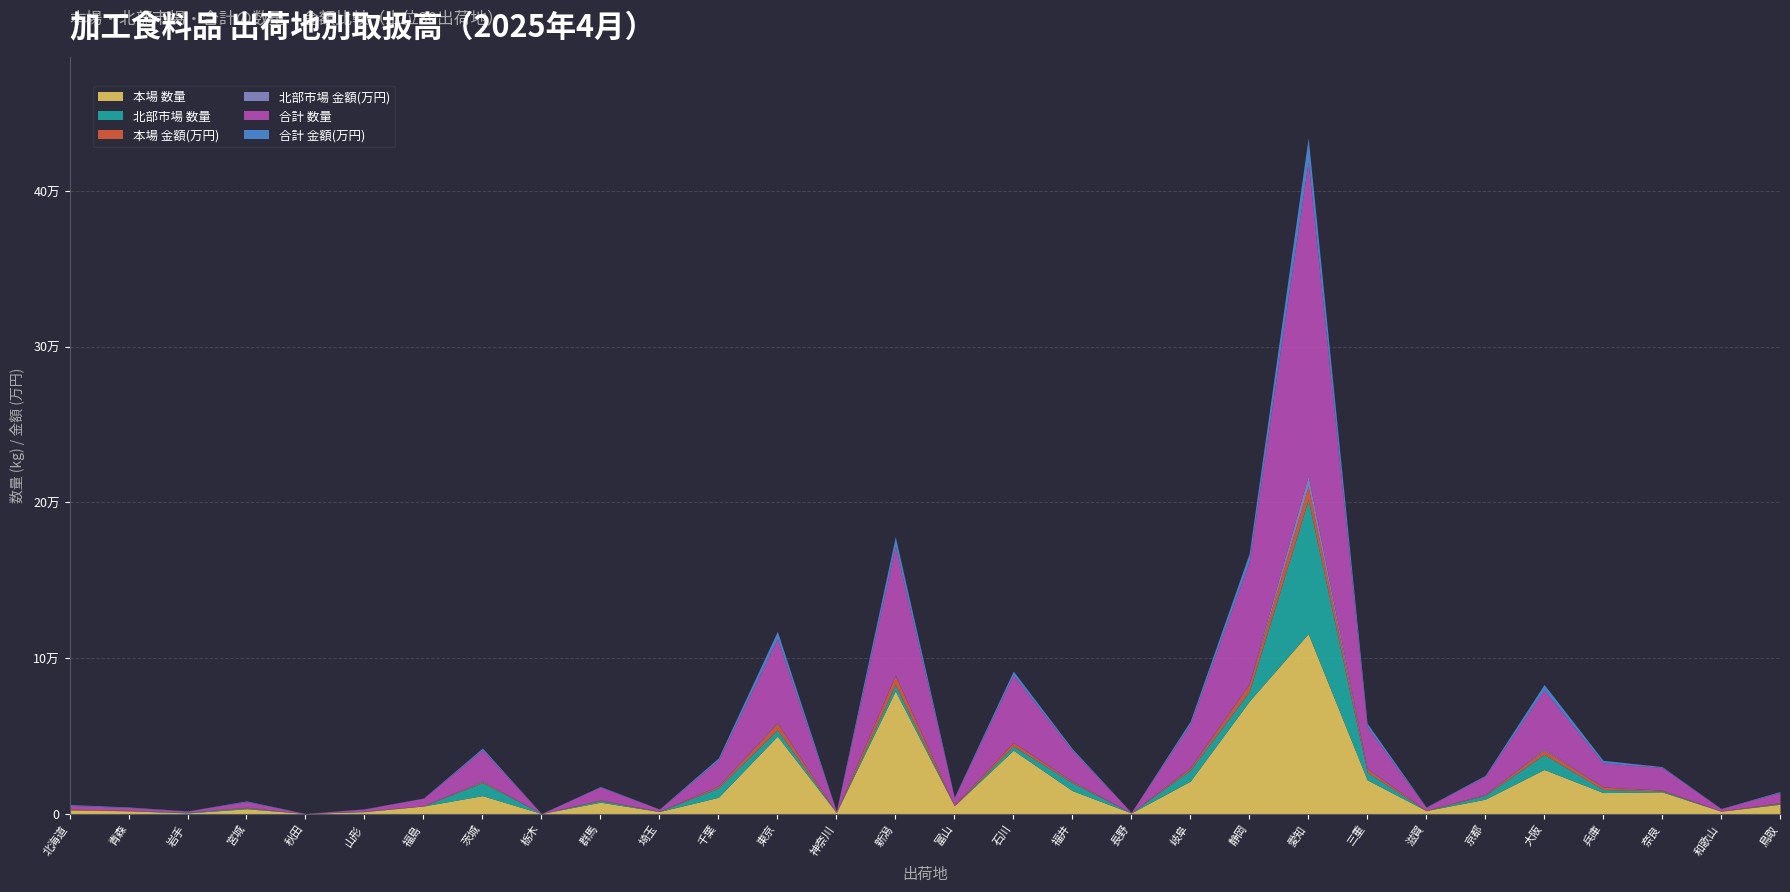

At which label does 本場 数量 first exceed 7249?

茨城